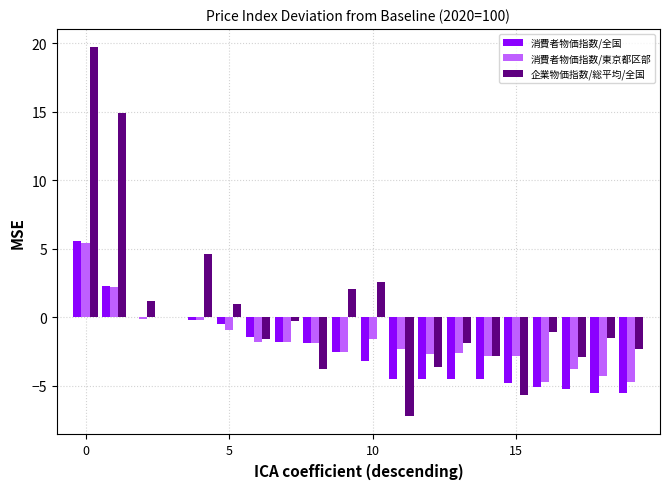

Which series has the largest total across all categories?

企業物価指数/総平均/全国